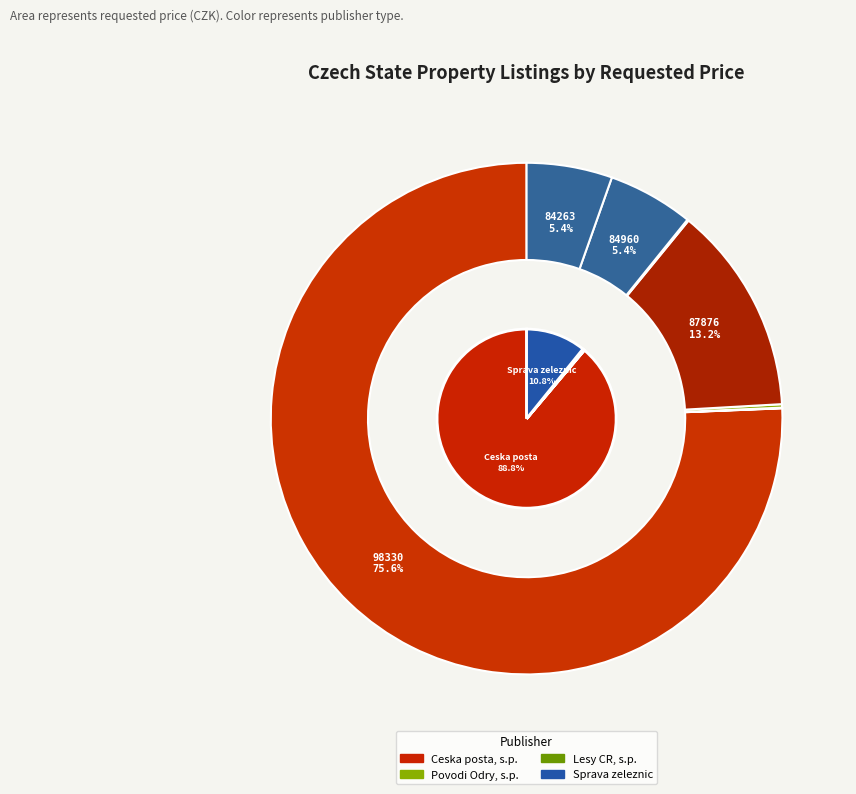

Which has a higher value, 93407 or 84263?

84263